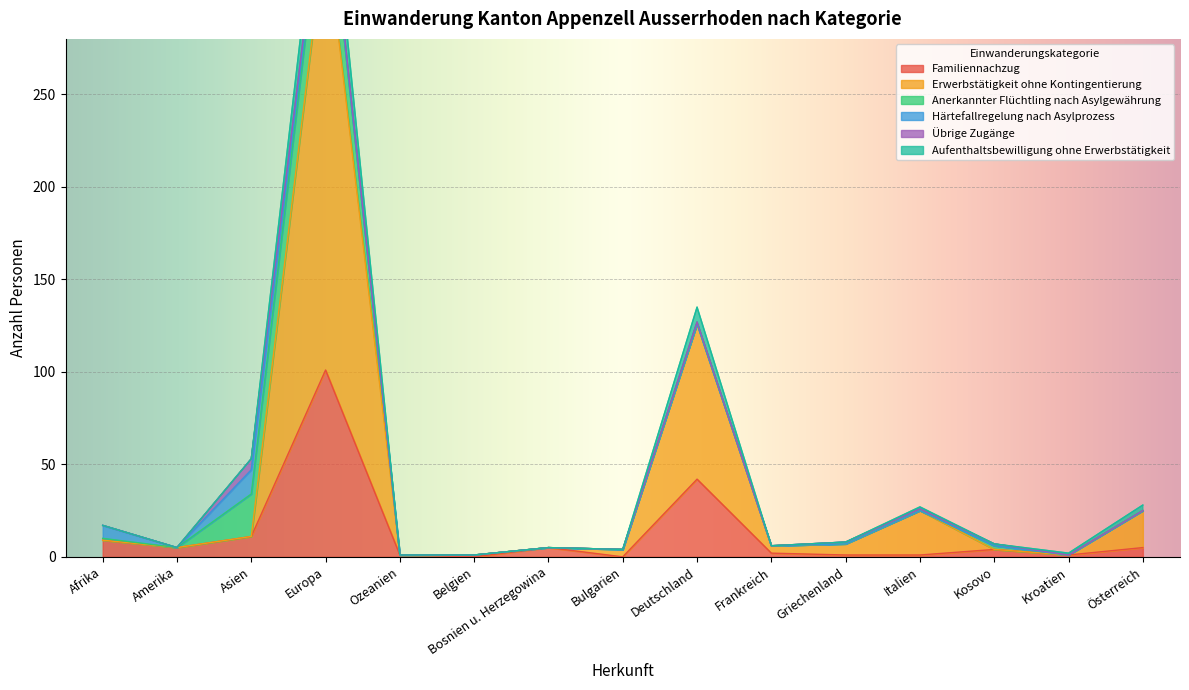

What is the maximum value for Familiennachzug?

101